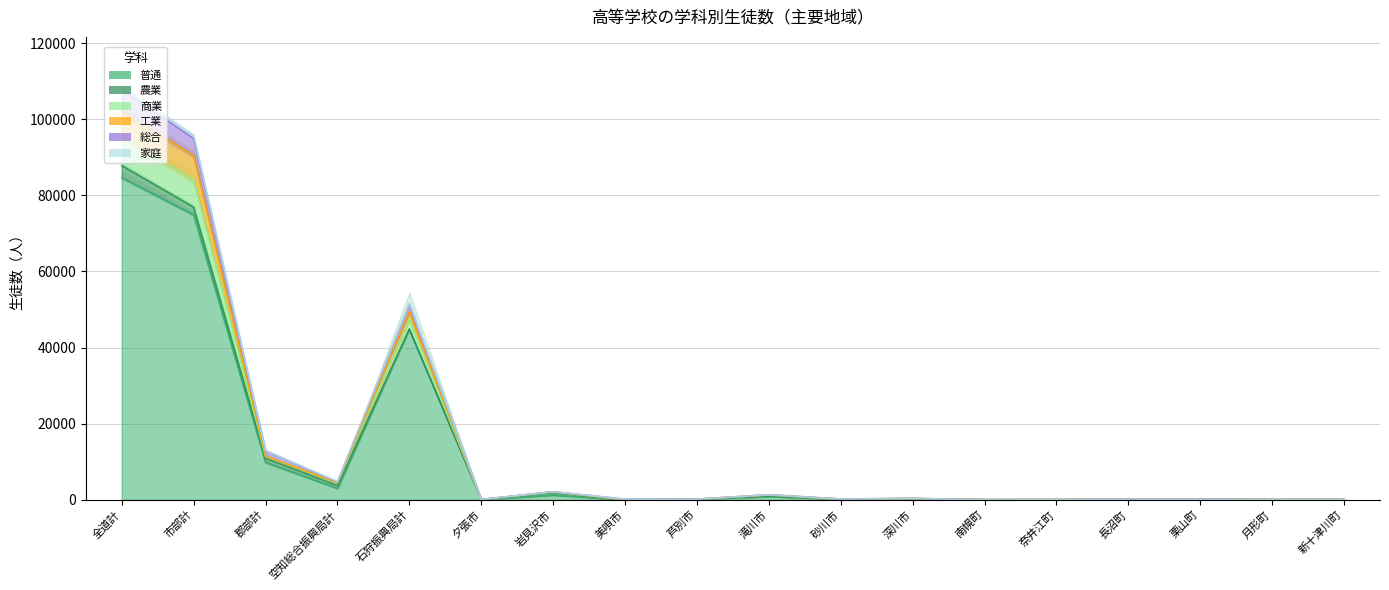

True or false: 商業 and 家庭 cross at least once.

False